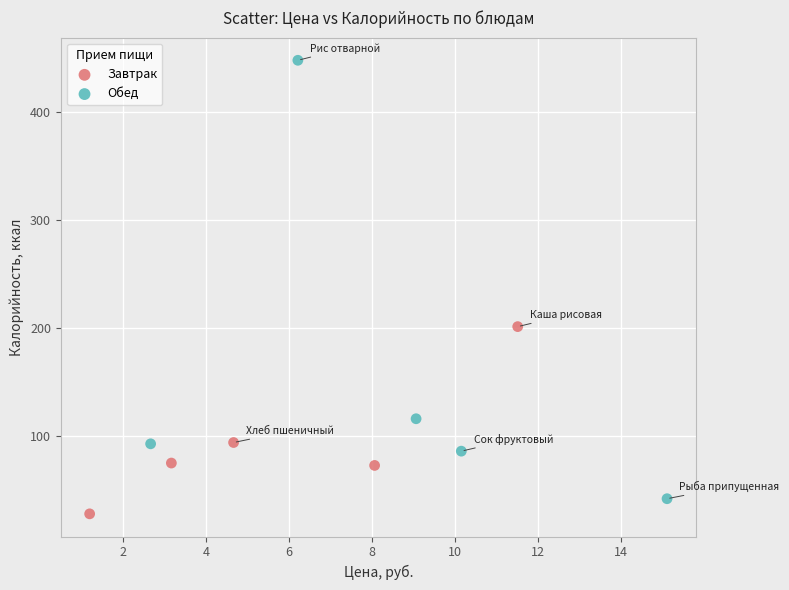

What are all the series names shown in the legend?

Завтрак, Обед